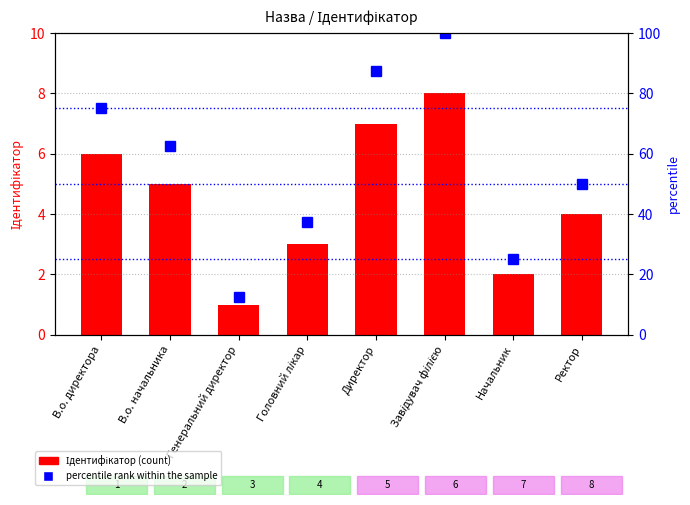

Which series has the widest spread of values?

percentile rank within the sample